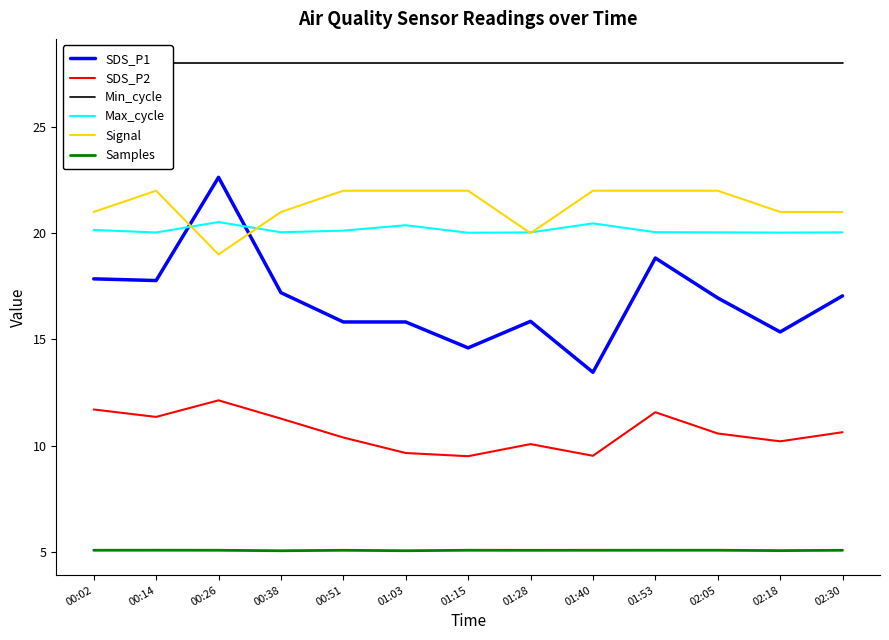

Reading left to right, list all the values displayed in this chart.

SDS_P1: 17.9	17.8	22.6	17.2	15.8	15.8	14.6	15.8	13.4	18.8	16.9	15.3	17.1
SDS_P2: 11.7	11.3	12.1	11.3	10.4	9.7	9.5	10.1	9.5	11.6	10.6	10.2	10.6
Min_cycle: 28.0	28.0	28.0	28.0	28.0	28.0	28.0	28.0	28.0	28.0	28.0	28.0	28.0
Max_cycle: 20.2	20.0	20.5	20.0	20.1	20.4	20.0	20.0	20.5	20.0	20.0	20.0	20.0
Signal: 21.0	22.0	19.0	21.0	22.0	22.0	22.0	20.0	22.0	22.0	22.0	21.0	21.0
Samples: 5.1	5.1	5.1	5.0	5.1	5.1	5.1	5.1	5.1	5.1	5.1	5.1	5.1